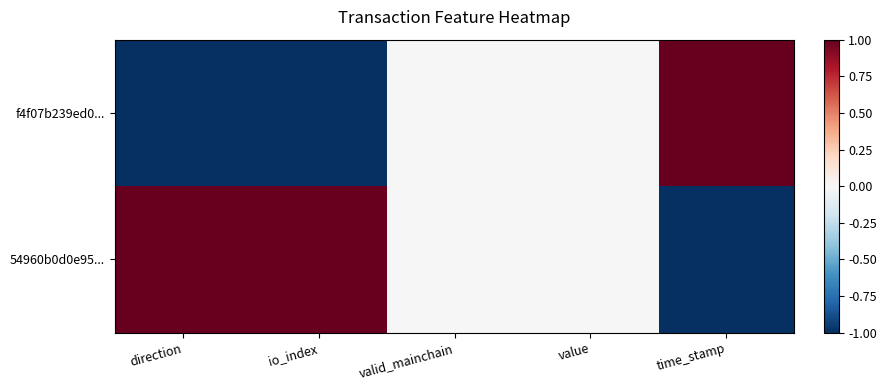

Between direction and valid_mainchain, which series saw the biggest shift?

f4f07b239ed0...